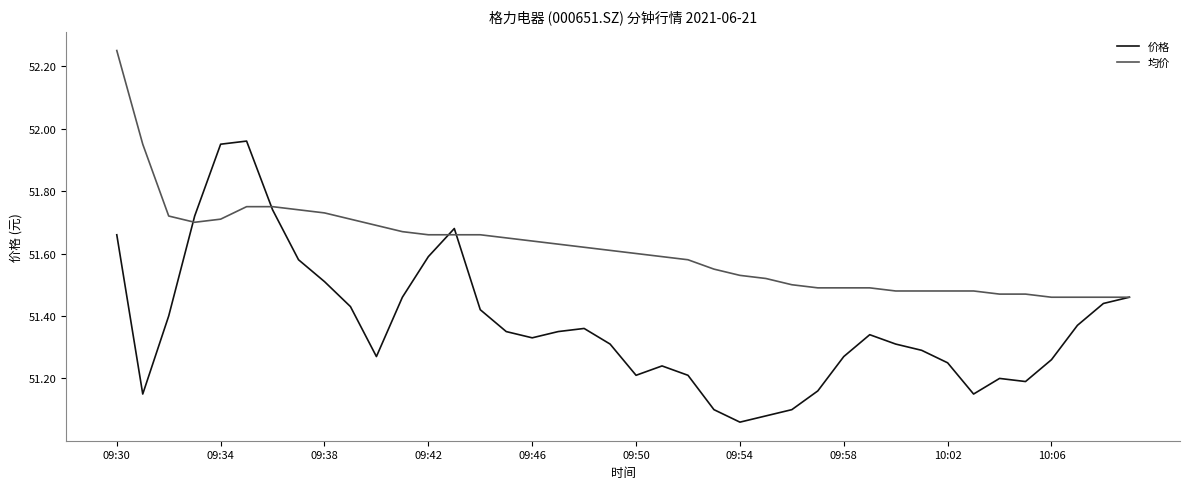

List the series in order of their peak value, highest first.

均价, 价格